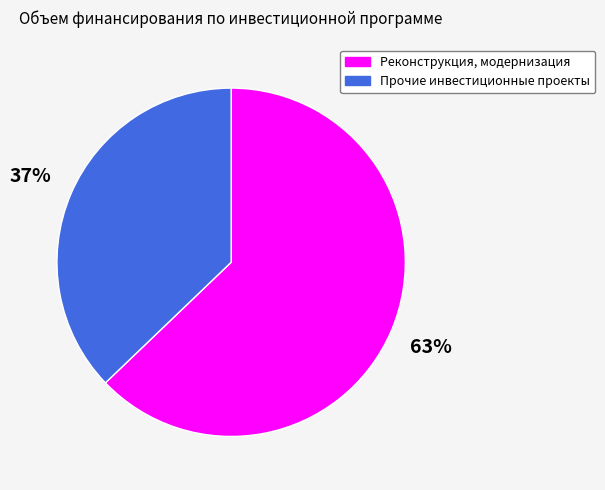

Which category has the smallest portion of the pie?

Прочие инвестиционные проекты